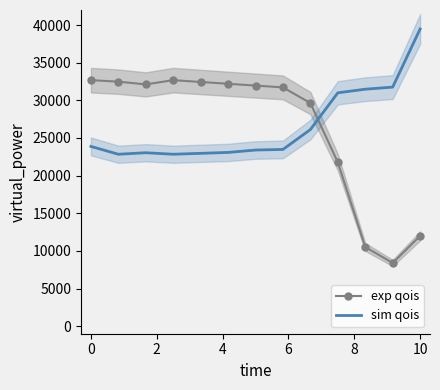

What is the difference between the maximum and minimum values in the sim qois series?

16640.0